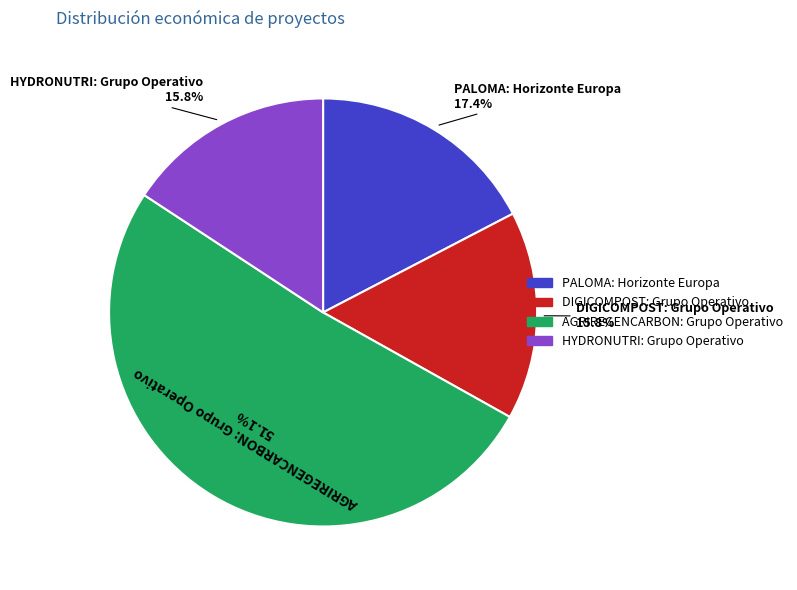

To the nearest percent, what is the average slice percentage?

25%